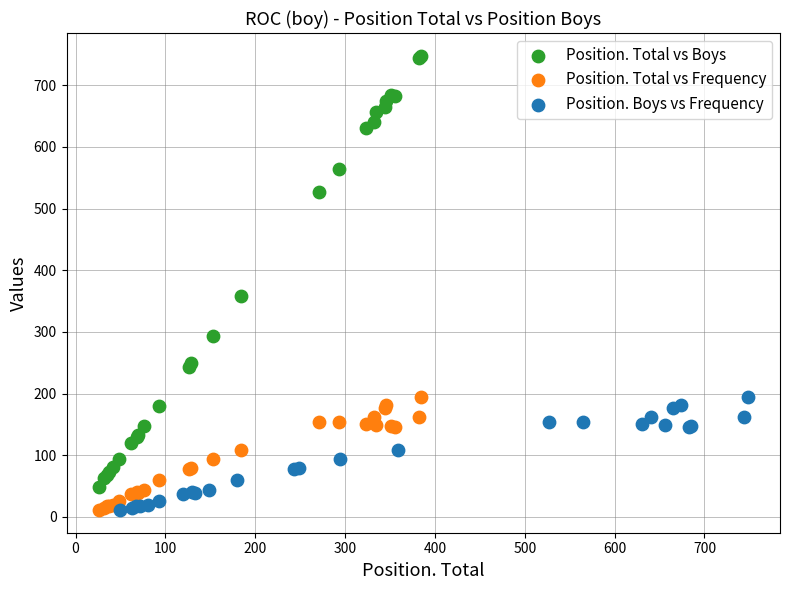

Which series has the widest spread of Y values?

Position. Total vs Boys